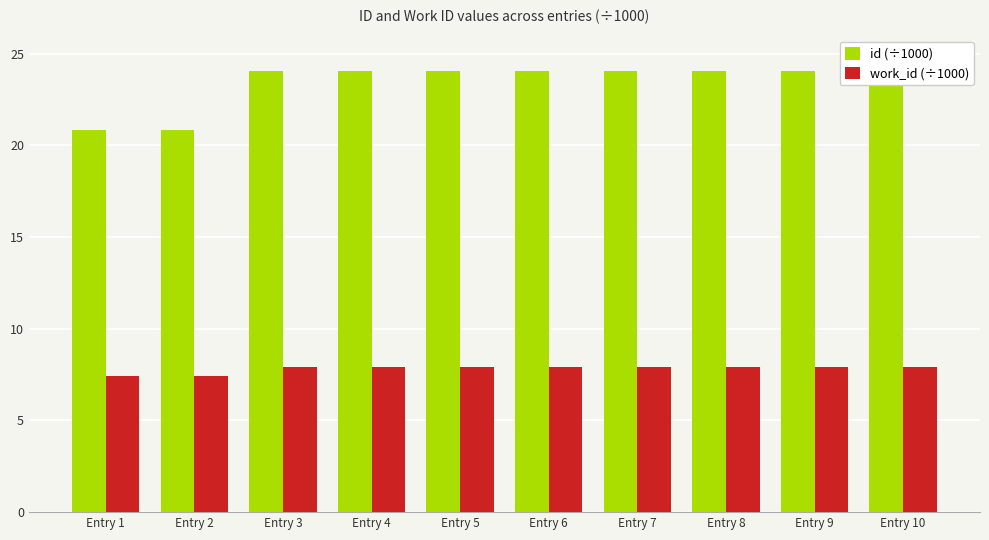

True or false: id (÷1000) has a value of 8.3 at Entry 10.

False